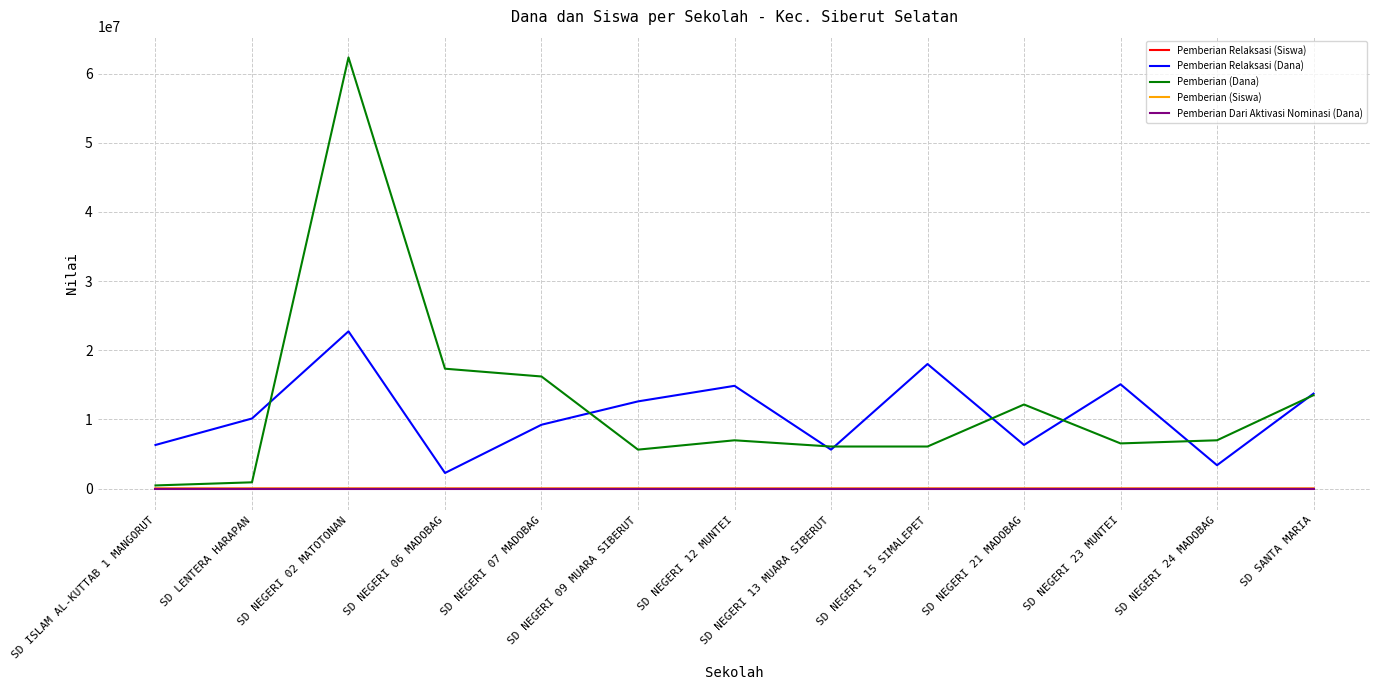

What is the sum of all Pemberian Relaksasi (Siswa) values?

338